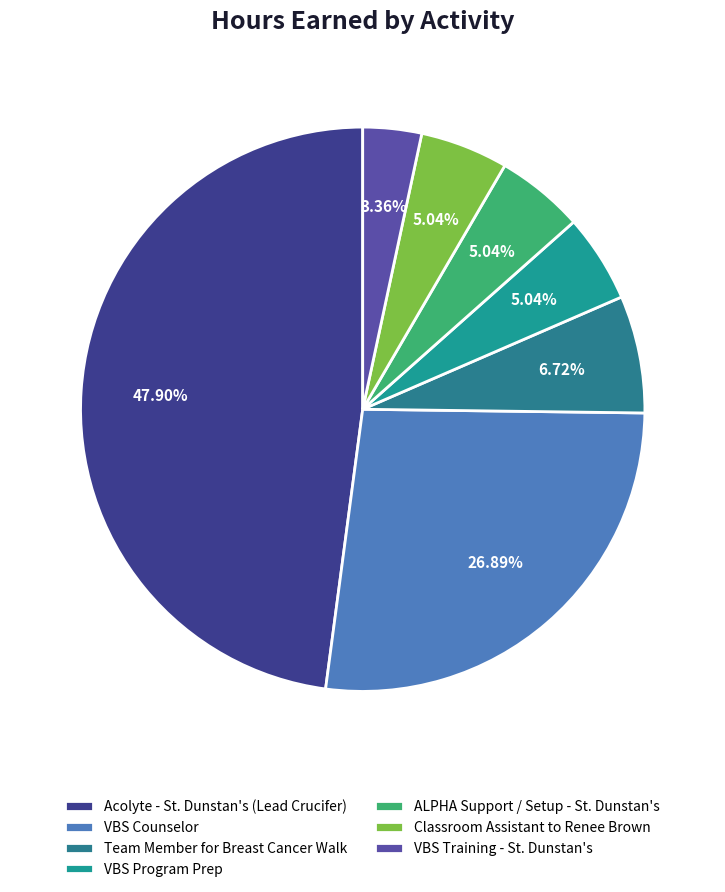

Rank the categories by value from highest to lowest.

Acolyte - St. Dunstan's (Lead Crucifer), VBS Counselor, Team Member for Breast Cancer Walk, VBS Program Prep, ALPHA Support / Setup - St. Dunstan's, Classroom Assistant to Renee Brown, VBS Training - St. Dunstan's